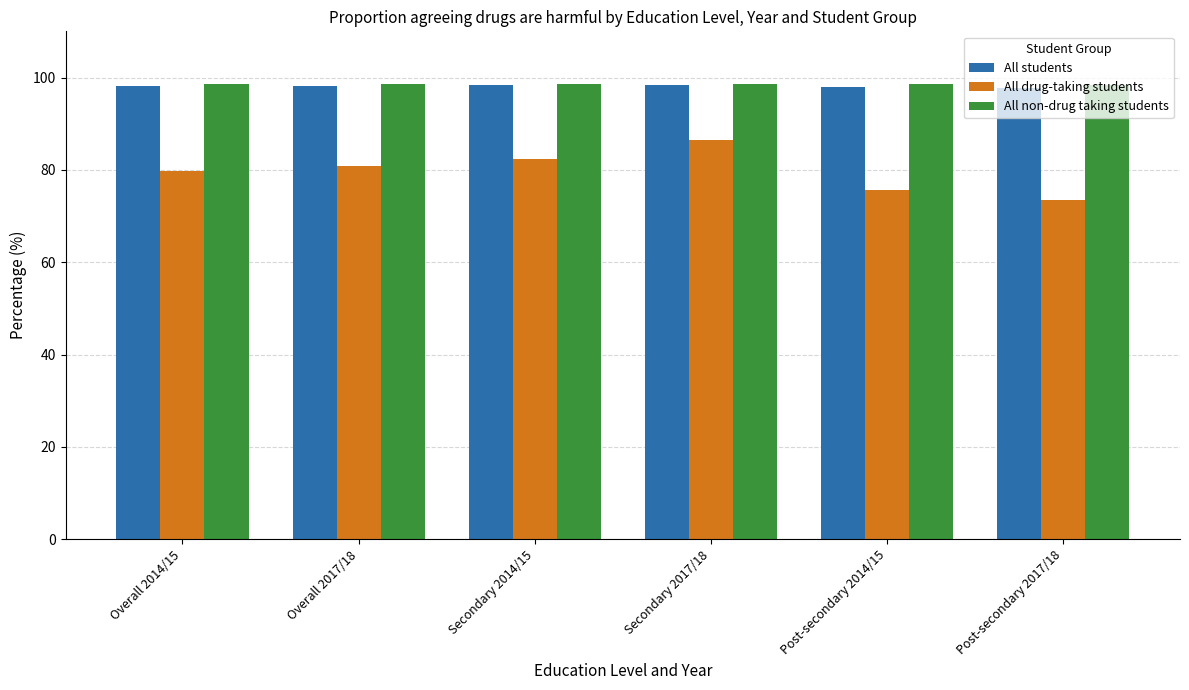

Which category has the highest value in the All drug-taking students series?

Secondary 2017/18